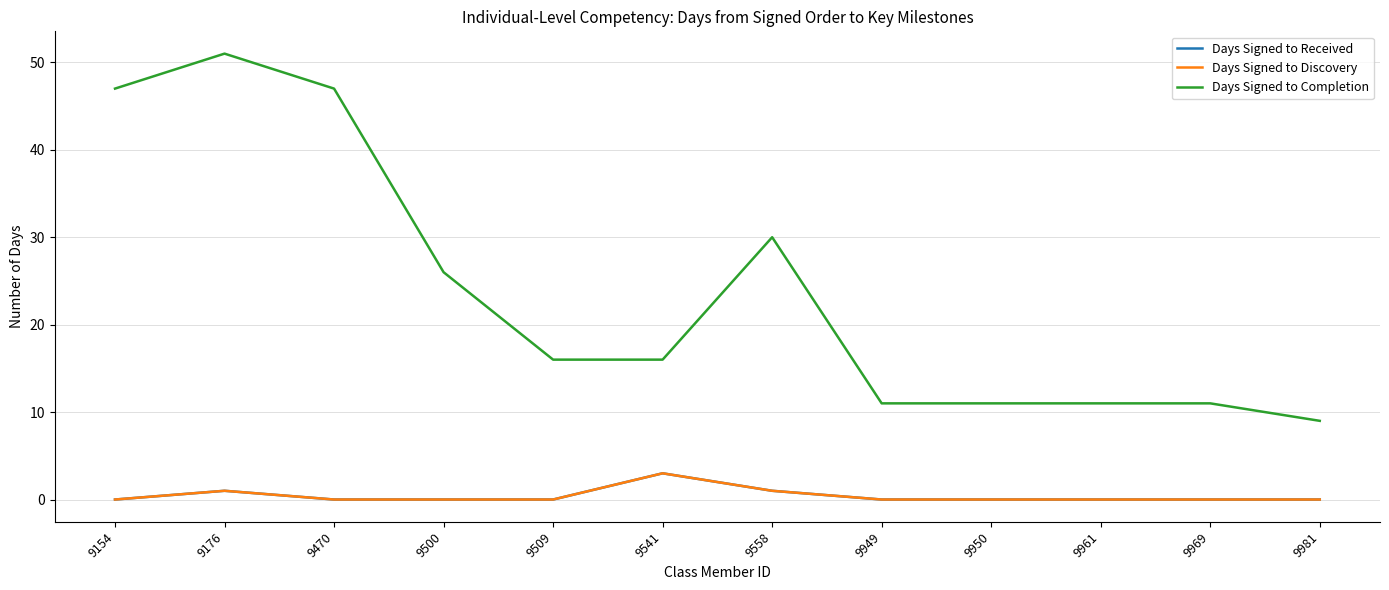

Count the Days Signed to Received values in the range 0 to 1.

11